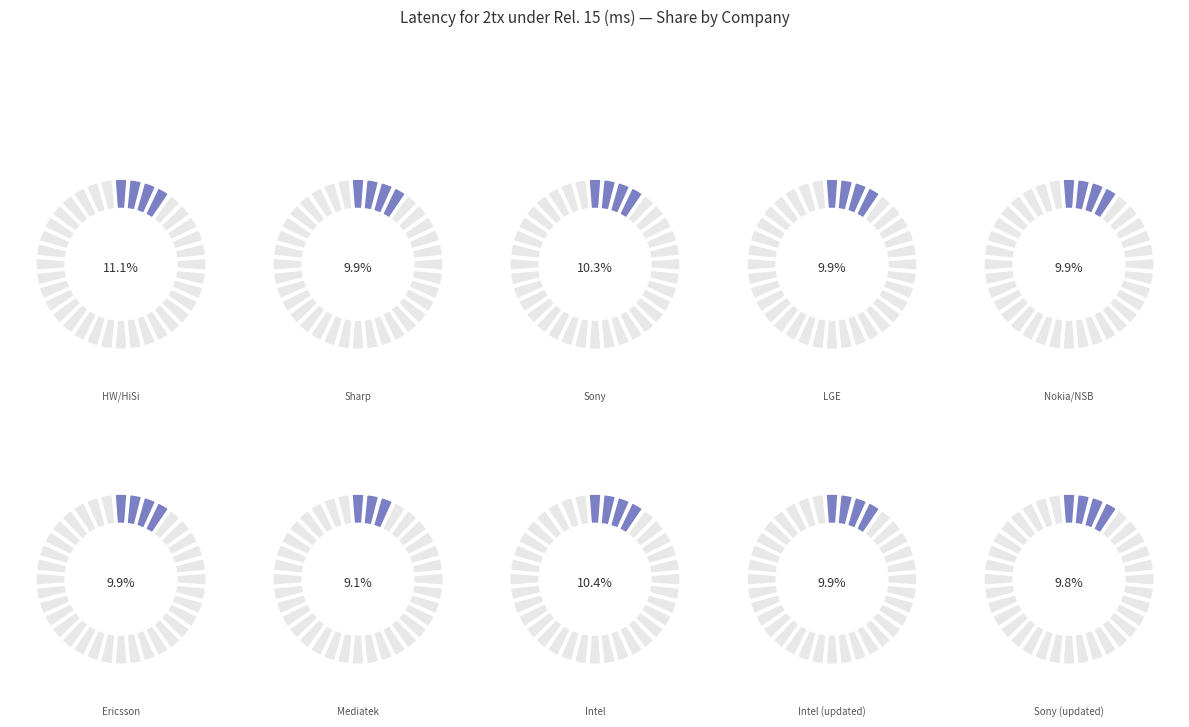

Does Sharp account for over 50% of the chart?

No